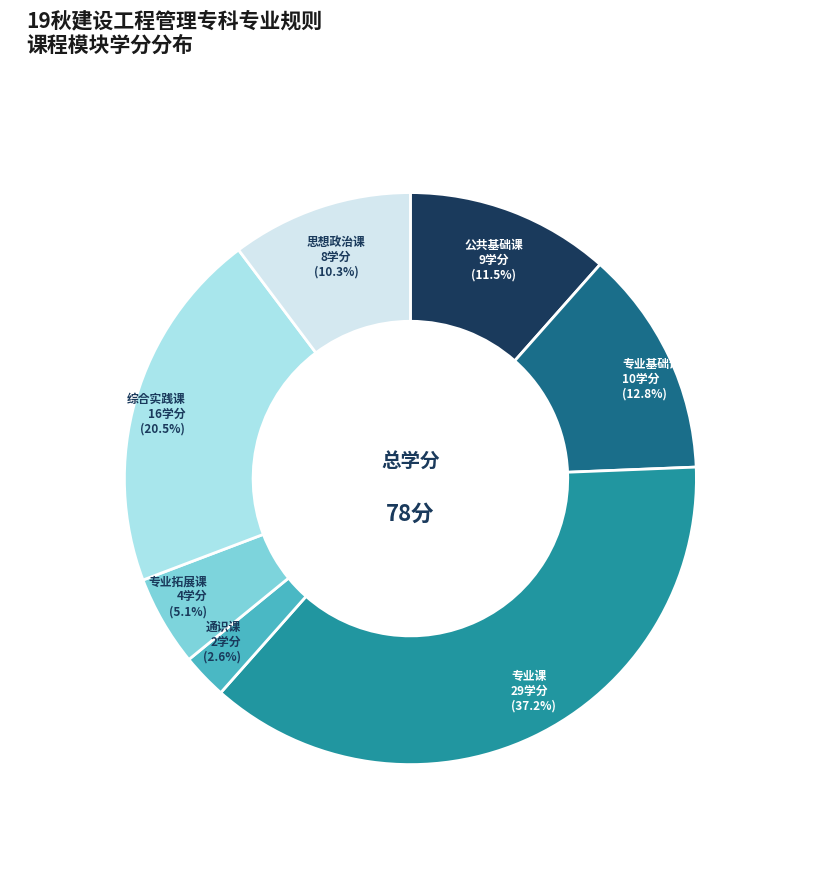

What is the smallest slice in the pie chart?

通识课